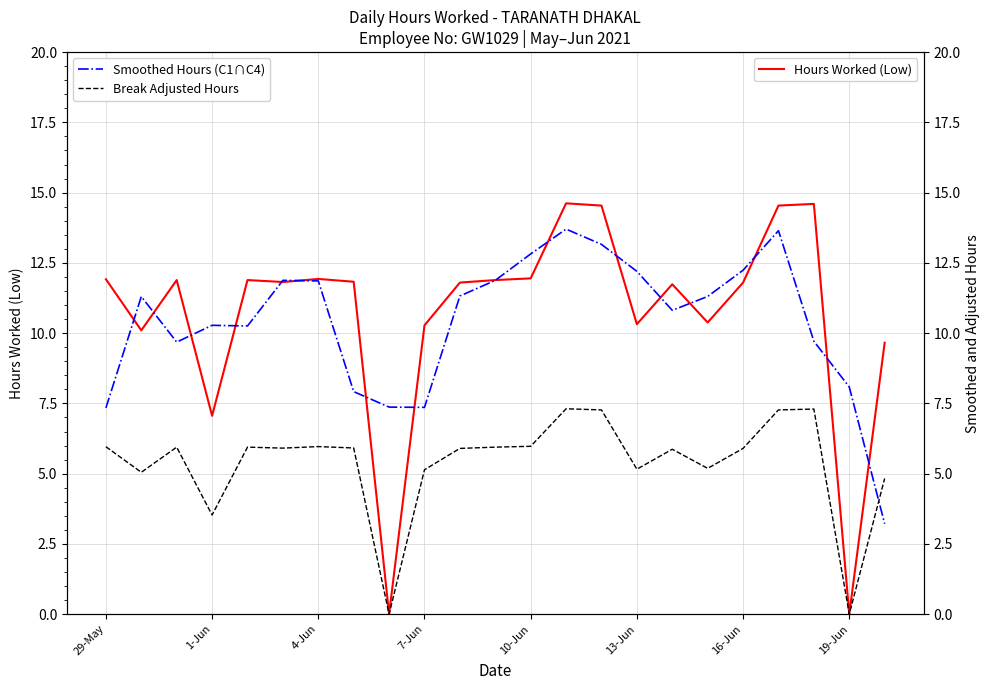

What is the sum of the Smoothed Hours (C1∩C4) values at 29-May and 11?

19.2